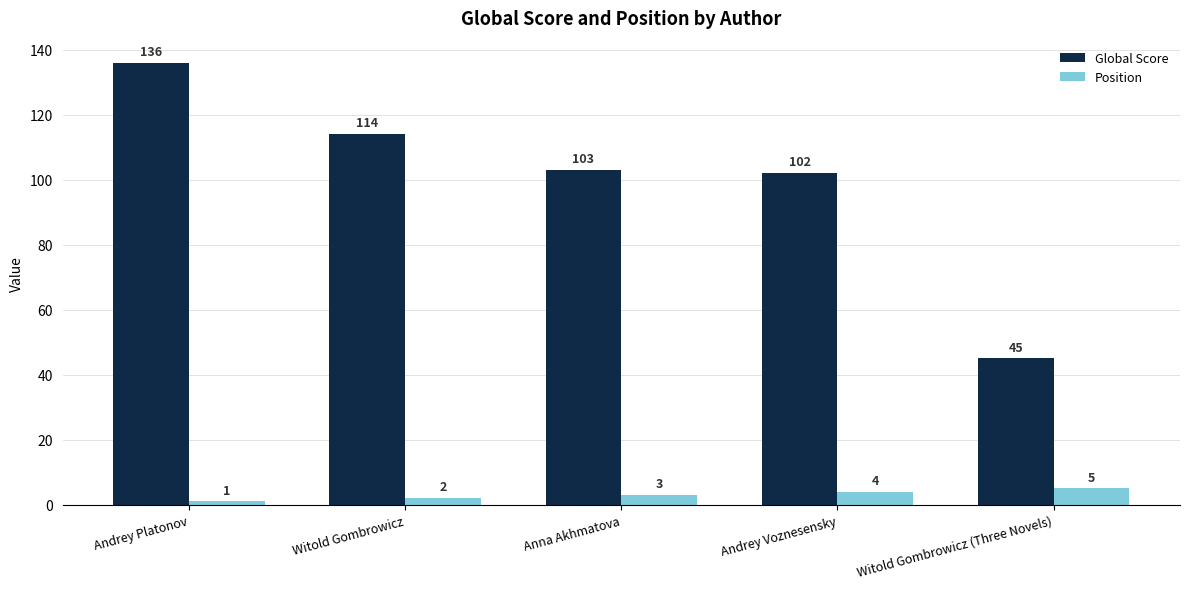

List the series in order of their peak value, highest first.

Global Score, Position